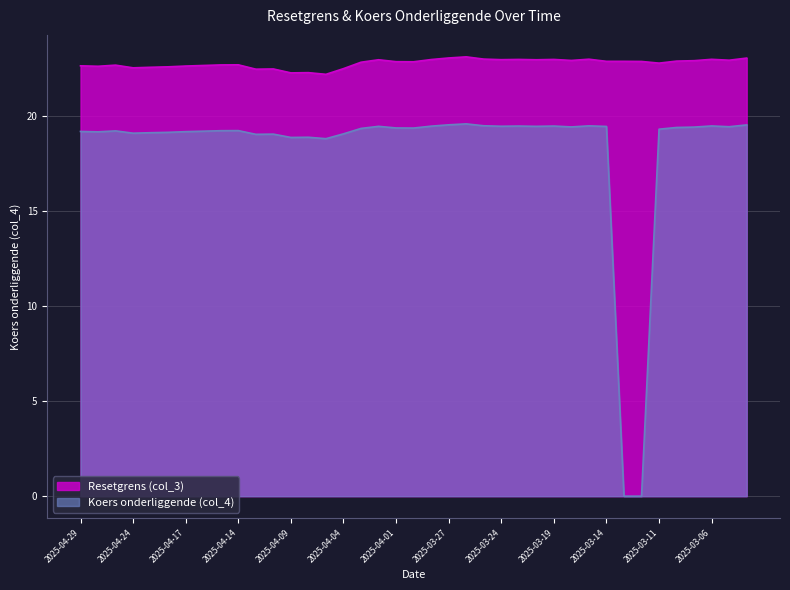

Reading right to left, transcribe all the data shown in this chart.

Koers onderliggende (col_4): 19.5	19.4	19.5	19.4	19.4	19.3	0.0	0.0	19.5	19.5	19.4	19.5	19.5	19.5	19.5	19.5	19.6	19.6	19.5	19.4	19.4	19.5	19.4	19.1	18.8	18.9	18.9	19.1	19.1	19.2	19.2	19.2	19.2	19.2	19.1	19.1	19.2	19.2	19.2
Resetgrens (col_3): 23.1	23.0	23.0	22.9	22.9	22.8	22.9	22.9	22.9	23.0	22.9	23.0	23.0	23.0	23.0	23.0	23.1	23.1	23.0	22.9	22.9	23.0	22.8	22.5	22.2	22.3	22.3	22.5	22.5	22.7	22.7	22.7	22.6	22.6	22.6	22.6	22.7	22.6	22.7